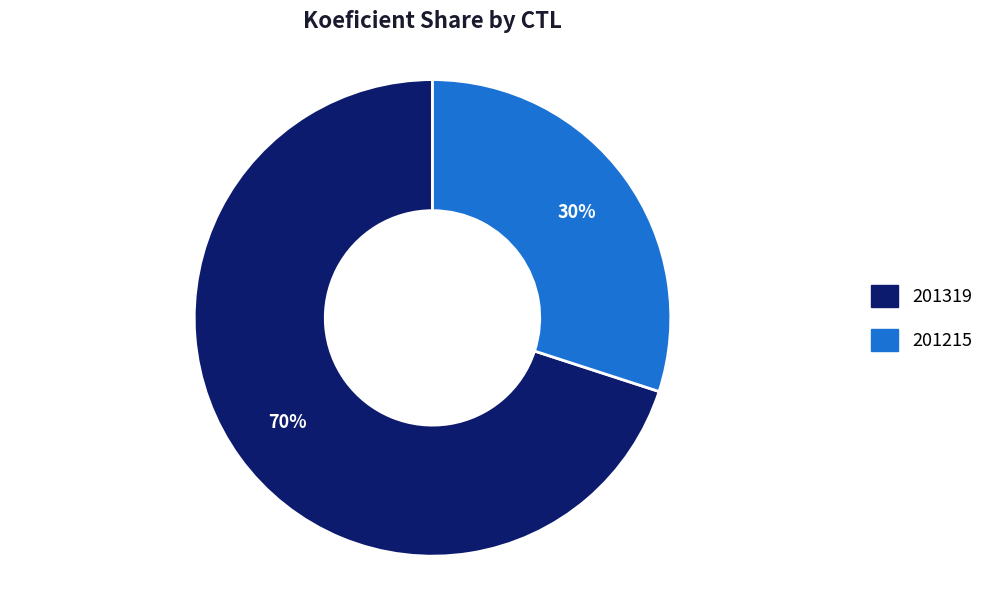

The 201215 slice represents 30% of the pie. True or false?

True